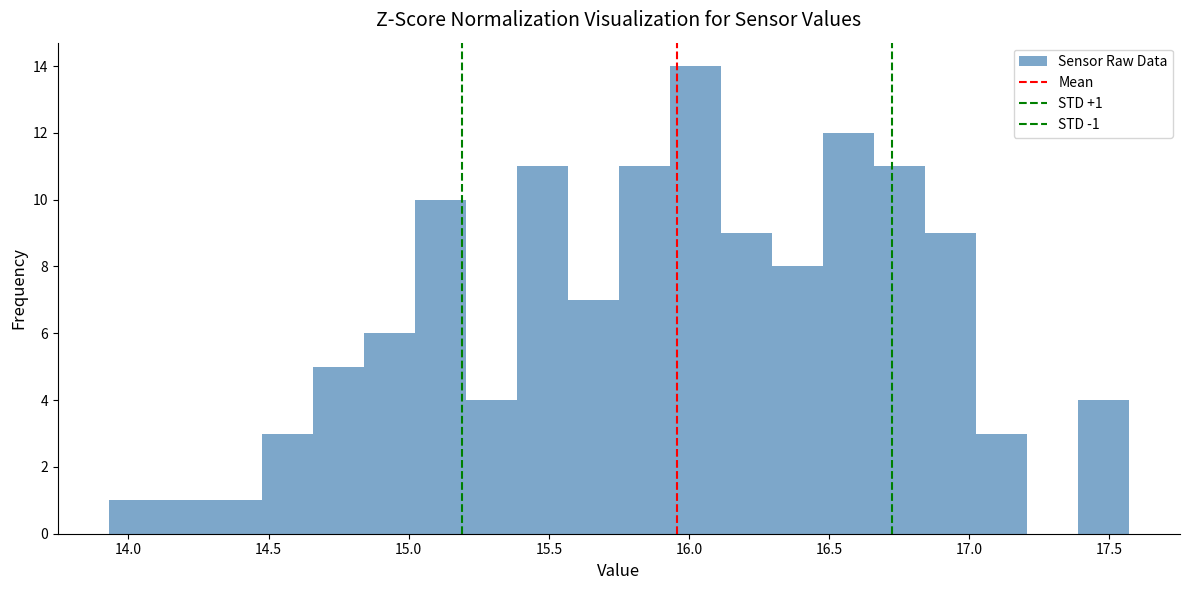

Around what value on the x-axis is the tallest bar? Give the approximate position of its centre, as read against the axis.

16.00